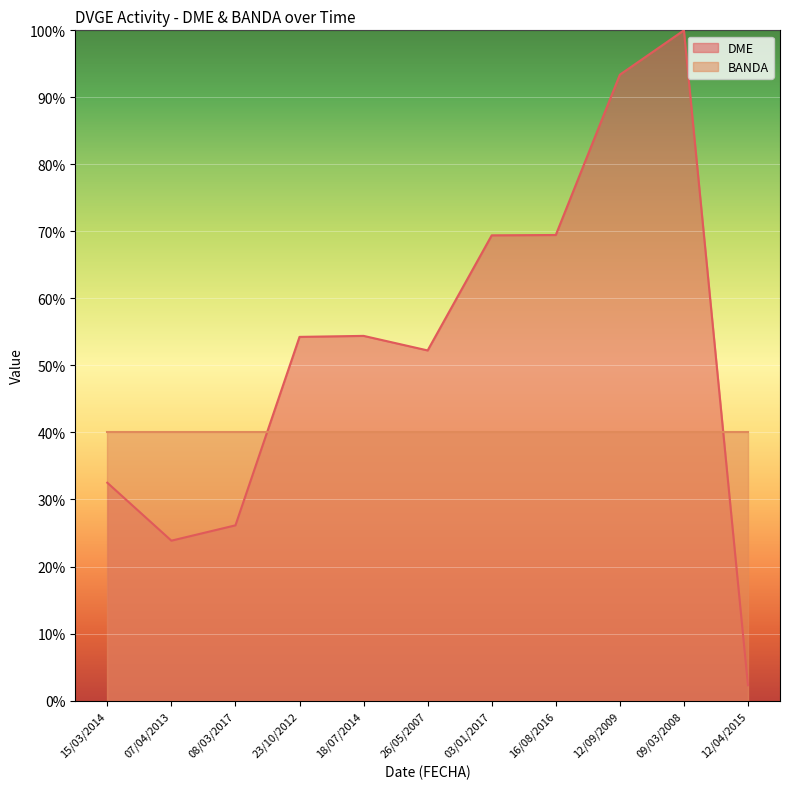

What is the change in value from 08/03/2017 to 16/08/2016?

+43.3